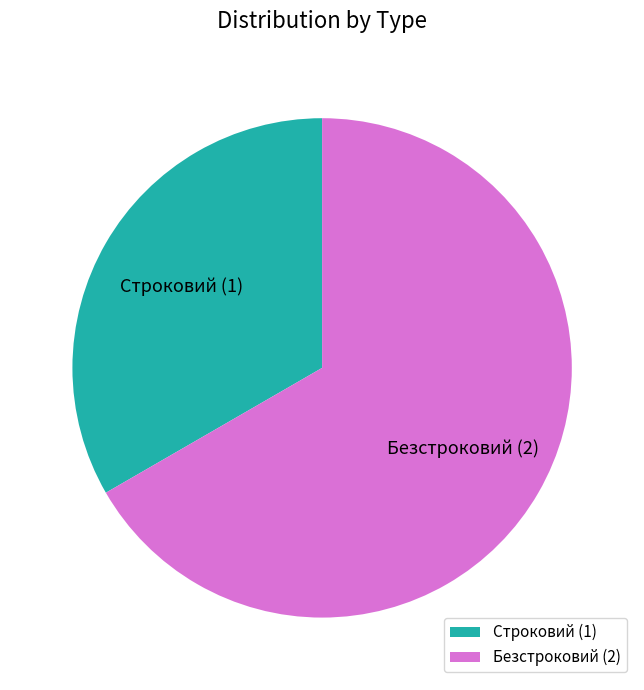

What is the smallest slice in the pie chart?

Строковий